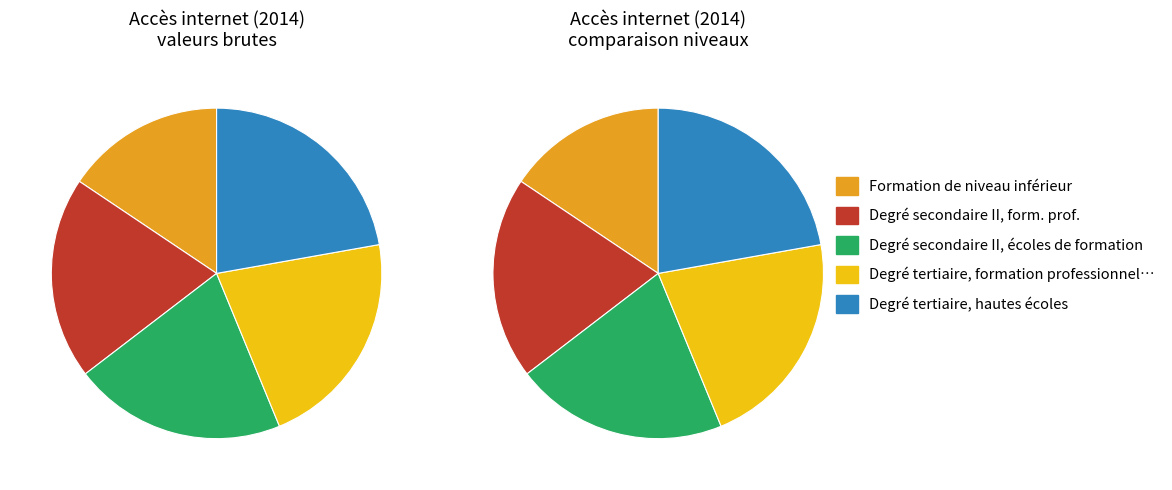

True or false: Formation de niveau inférieur accounts for 2% of the total.

False